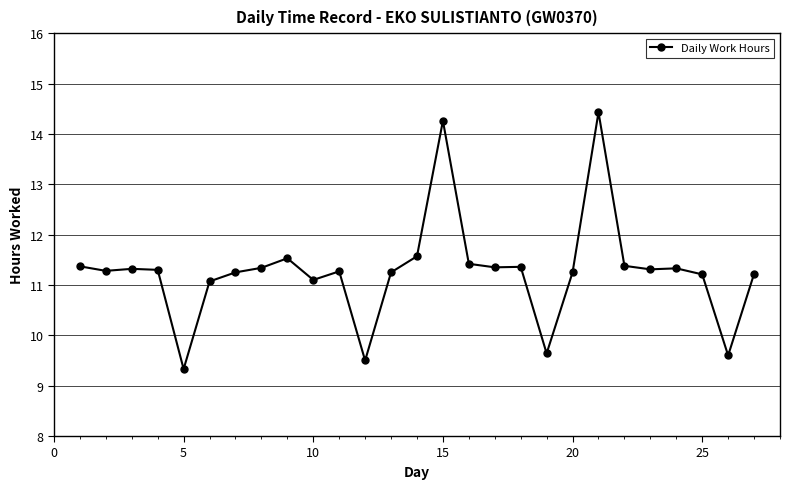

What is the value of the 16th point from the left?

11.4